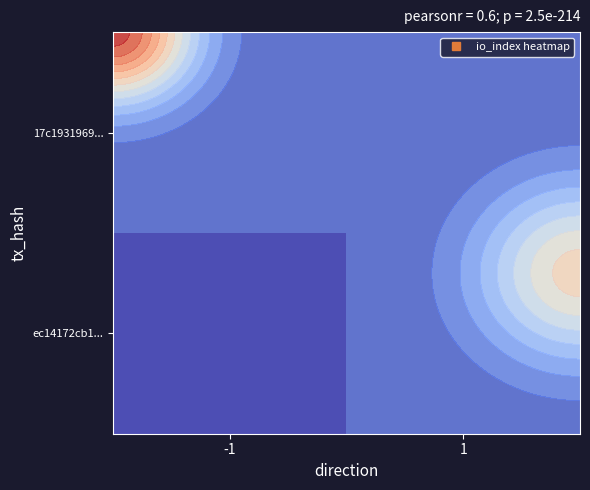

Is the value of ec14172cb1... at -1 greater than the value of 17c1931969... at -1?

Yes